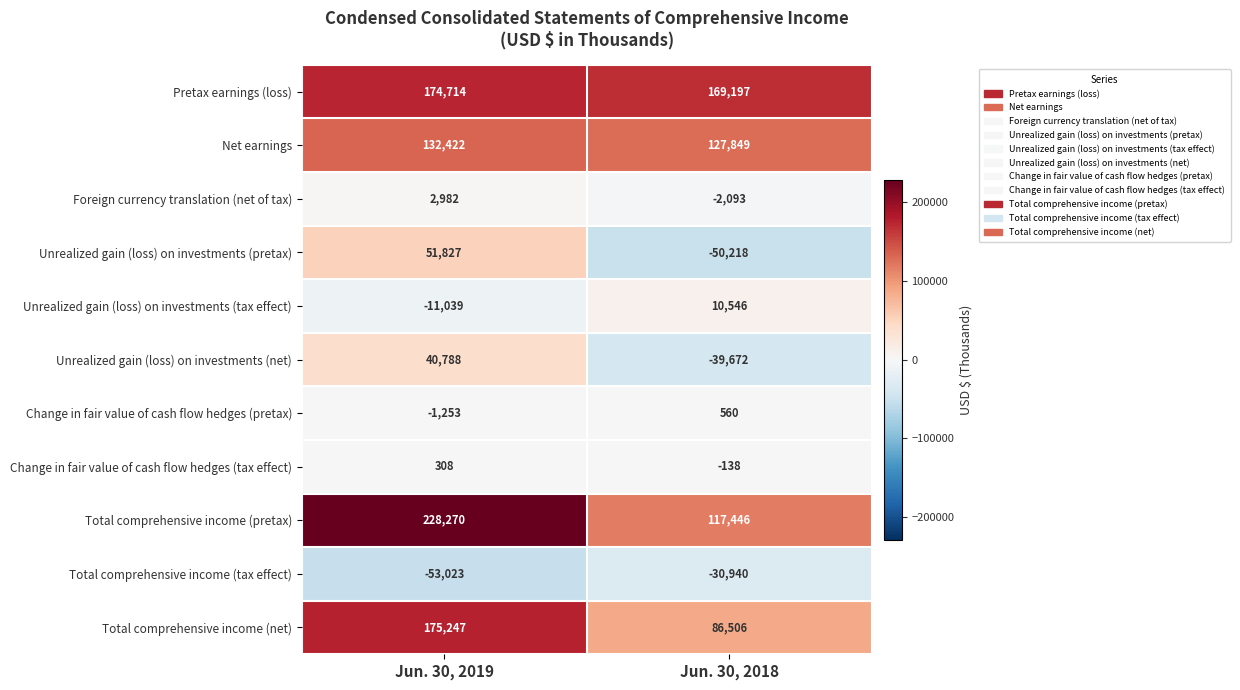

At which category is the sum across all series the highest?

Jun. 30, 2019